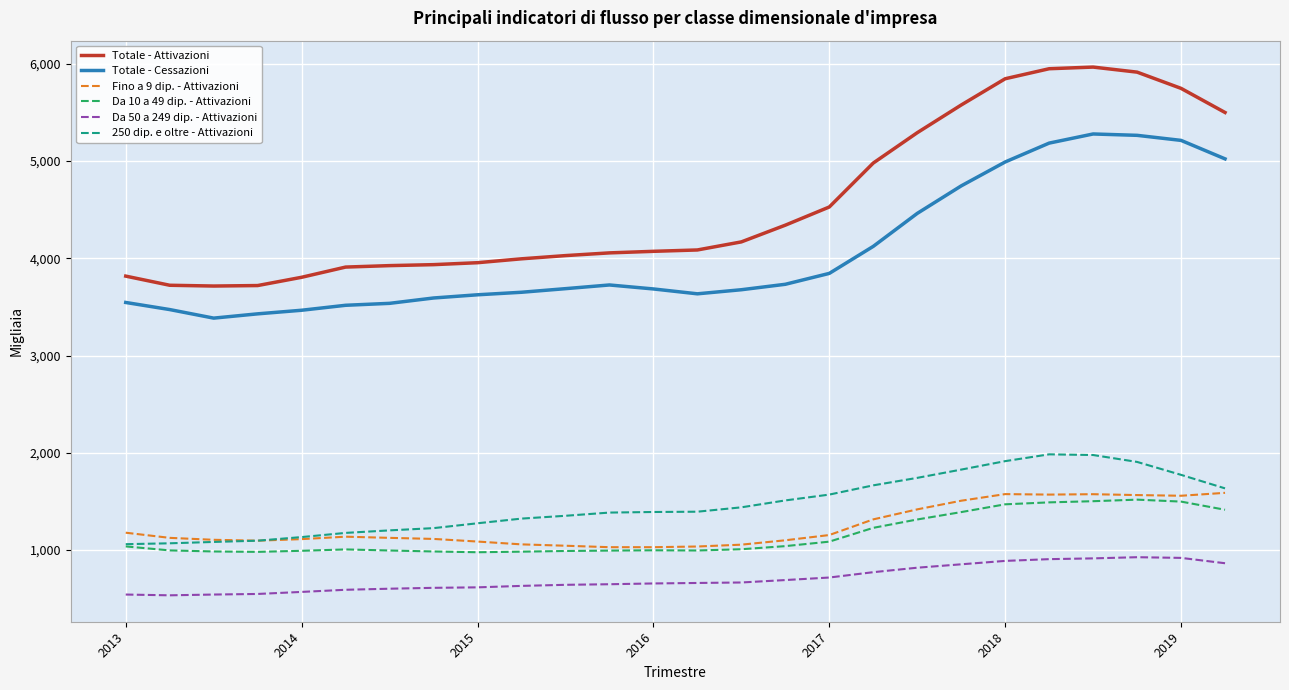

Which series has the largest total across all categories?

Totale - Attivazioni